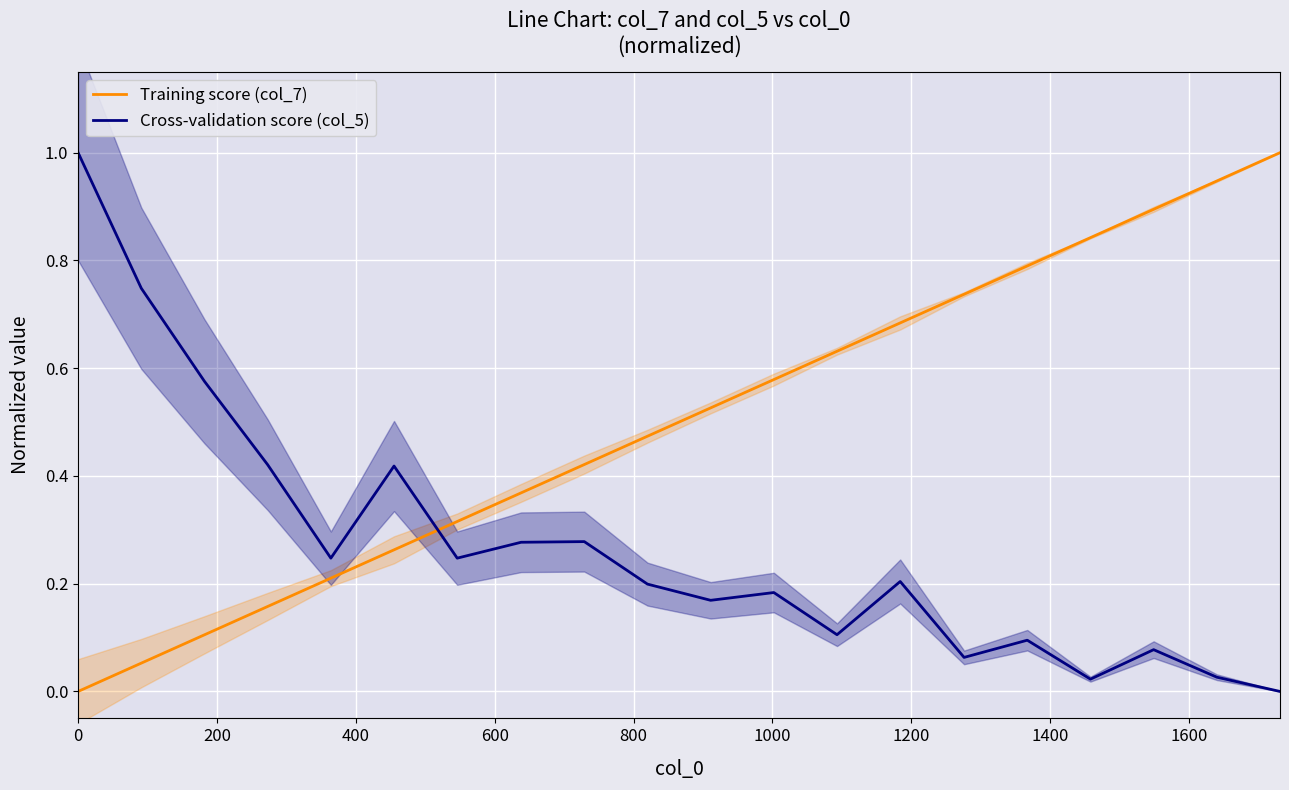

How many intersections are there between Cross-validation score (col_5) and Training score (col_7)?

1